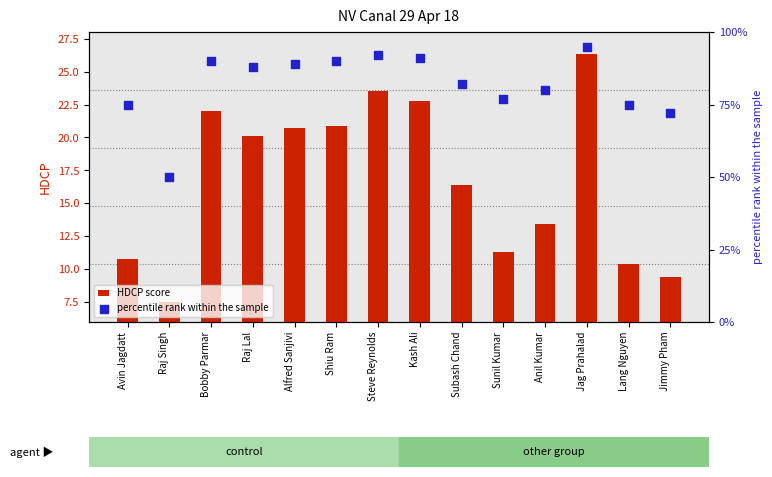

What are all the series names shown in the legend?

HDCP score, percentile rank within the sample